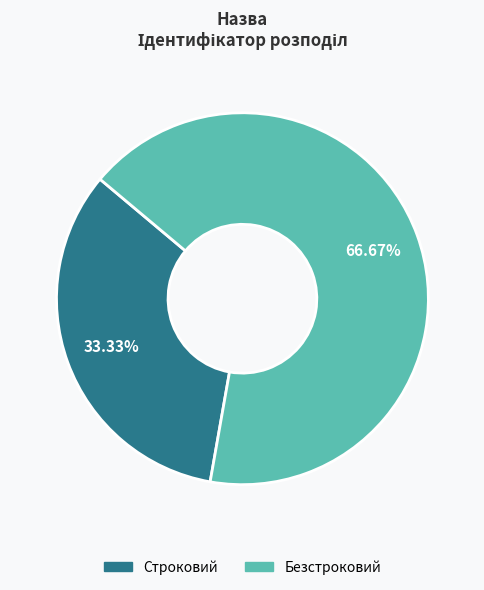

To the nearest percent, what portion does Безстроковий represent?

67%